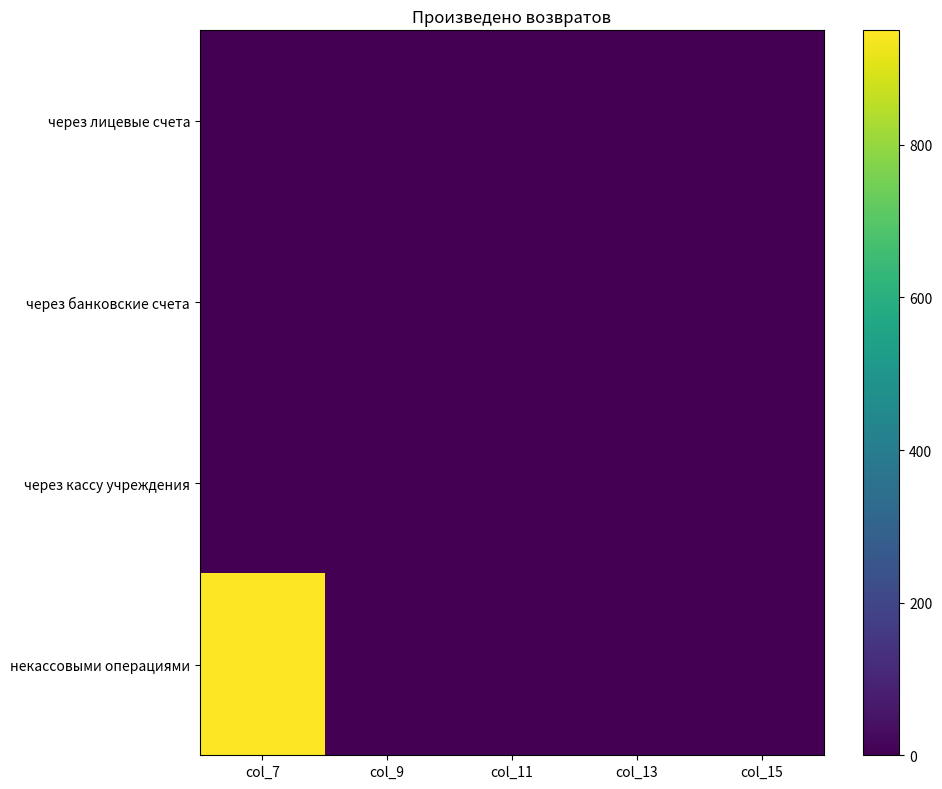

Reading right to left, extract all data points from this chart.

через лицевые счета: col_15=0	col_13=0	col_11=0	col_9=0	col_7=0
через банковские счета: col_15=0	col_13=0	col_11=0	col_9=0	col_7=0
через кассу учреждения: col_15=0	col_13=0	col_11=0	col_9=0	col_7=0
некассовыми операциями: col_15=0	col_13=0	col_11=0	col_9=0	col_7=950